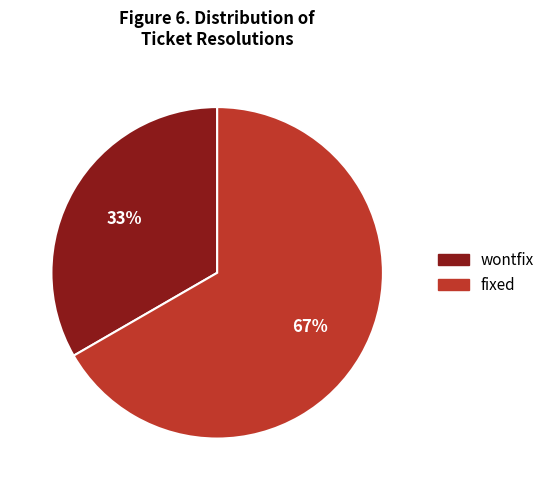

To the nearest percent, what is the average slice percentage?

50%